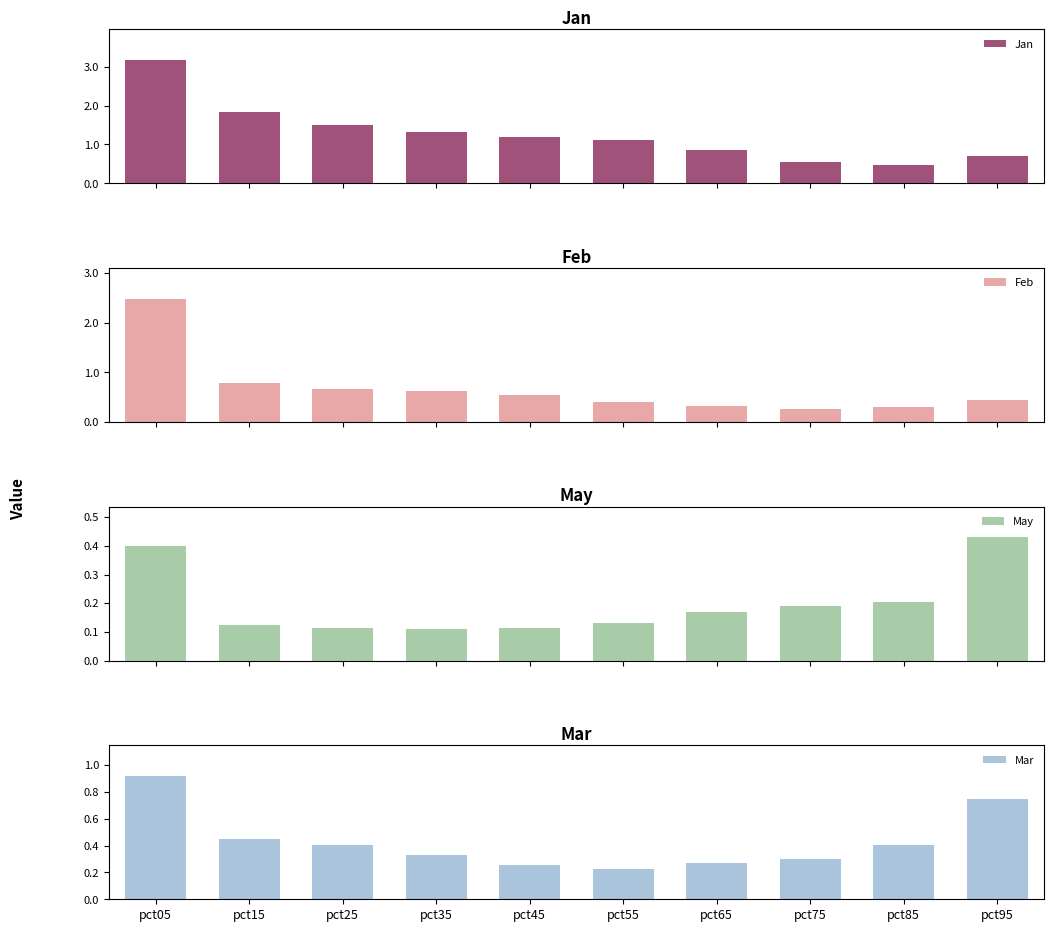

What is the value of the Jan bar at the 2nd from the left?

1.8